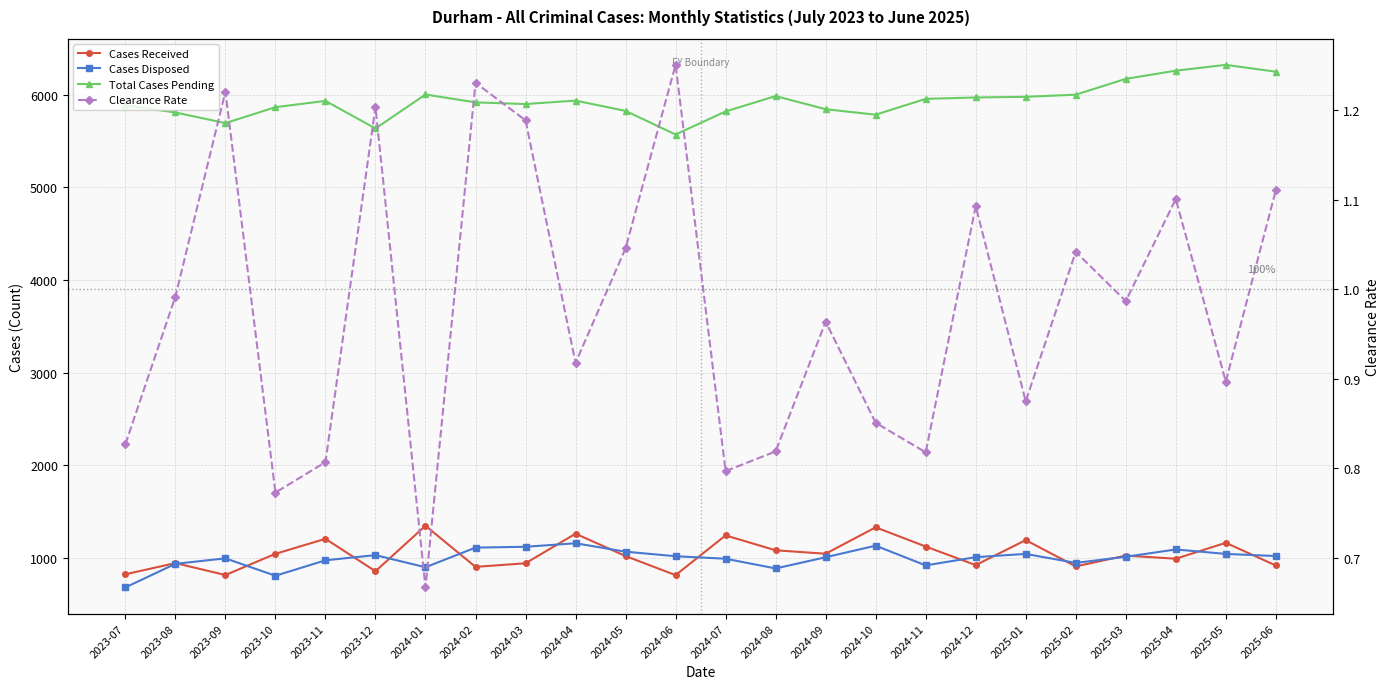

Is the value of Cases Received at 2024-05 greater than the value of Clearance Rate at 2024-09?

Yes